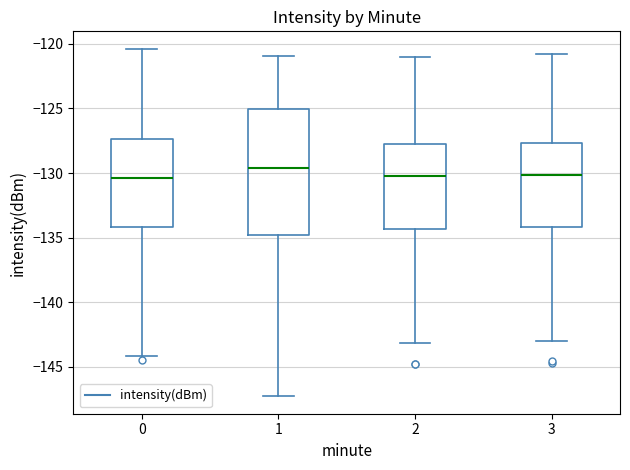

Reading left to right, read every box against the y-axis: the position of its median line, the range the box covers, and the ends of its whiskers. The values are not printed on the chart, so give them approximately, as read against the axis.

0: median -130.5, box -134.0 to -127.5, whiskers -144.0 to -120.5
1: median -129.5, box -135.0 to -125.0, whiskers -147.5 to -121.0
2: median -130.5, box -134.5 to -127.5, whiskers -143.0 to -121.0
3: median -130.0, box -134.0 to -127.5, whiskers -143.0 to -121.0